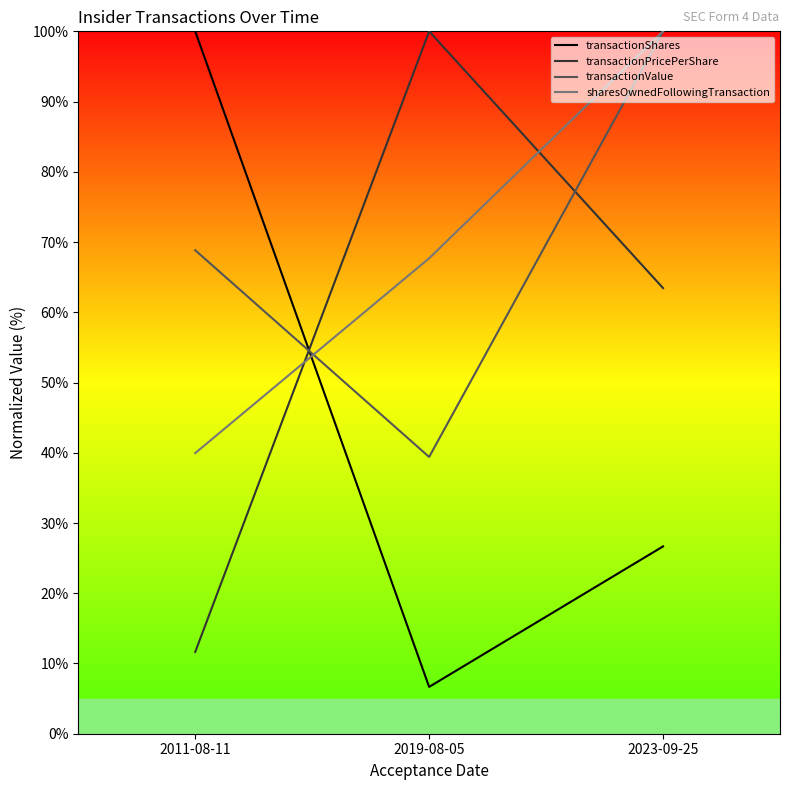

What is the difference between the maximum and minimum values in the sharesOwnedFollowingTransaction series?

60.0